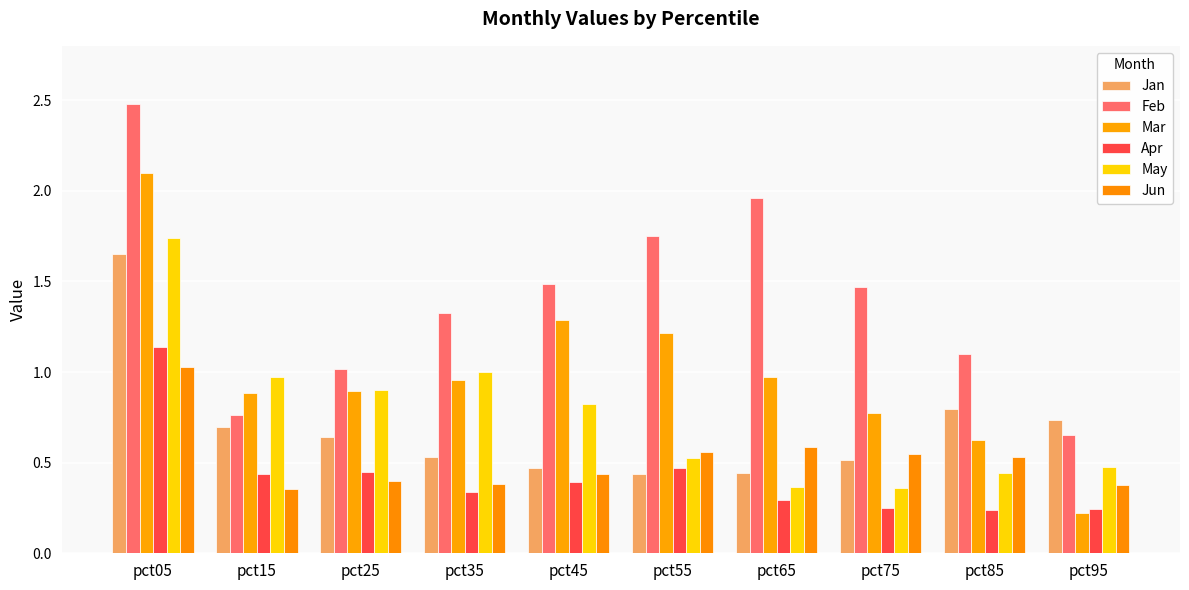

How many bars are there in each group?

6